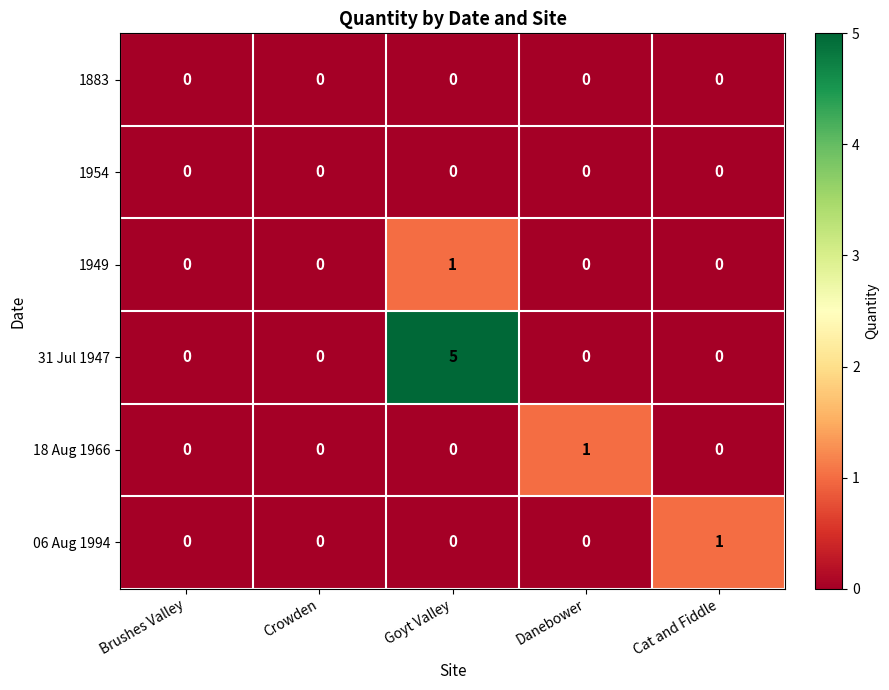

The 31 Jul 1947 series shows -2 at Brushes Valley. True or false?

False